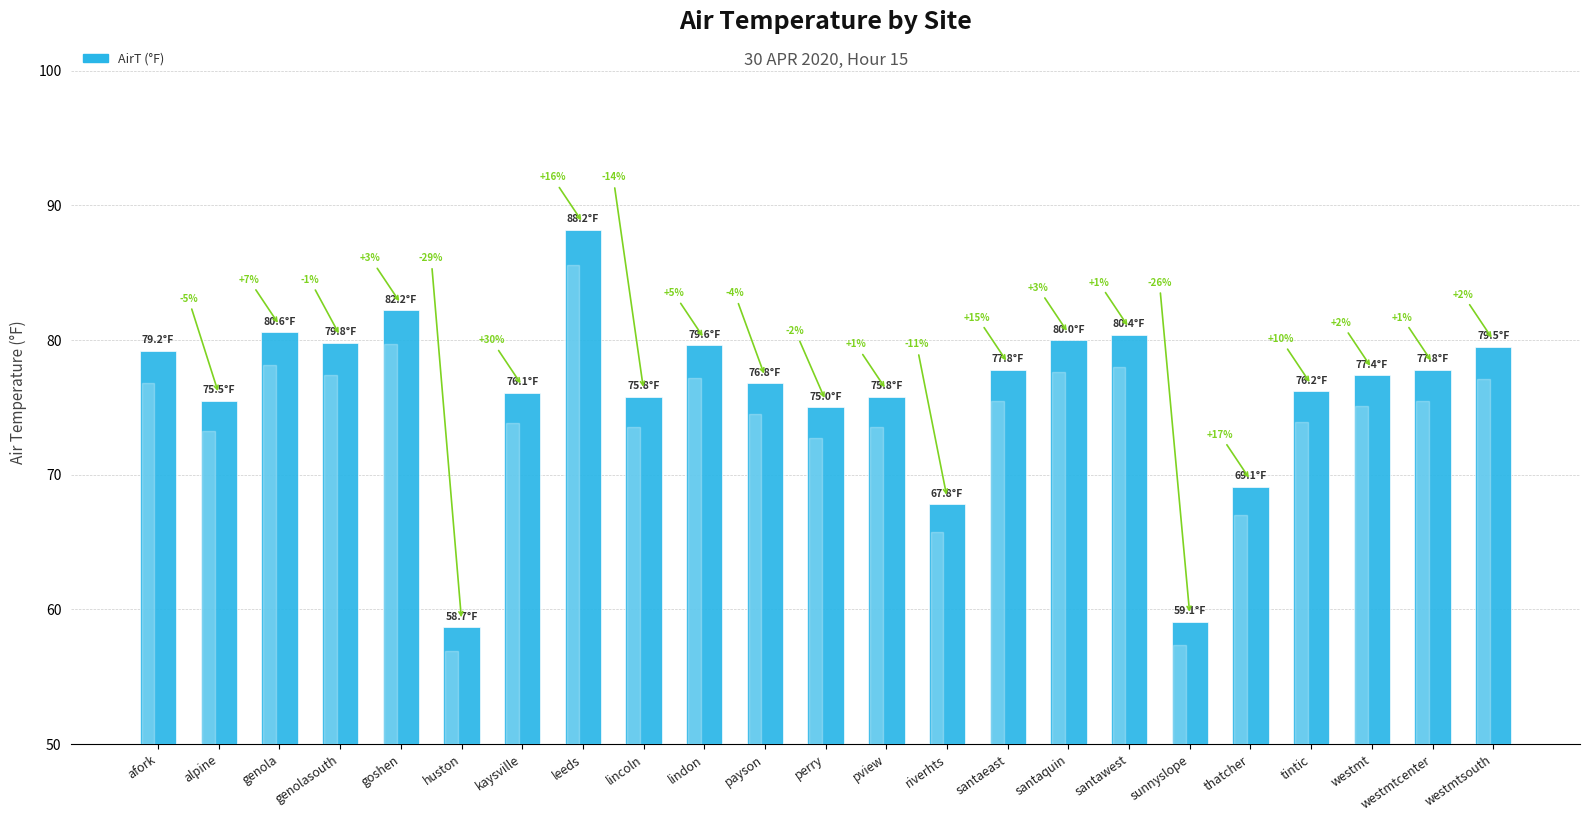

What is the label of the 10th bar from the left?

lindon